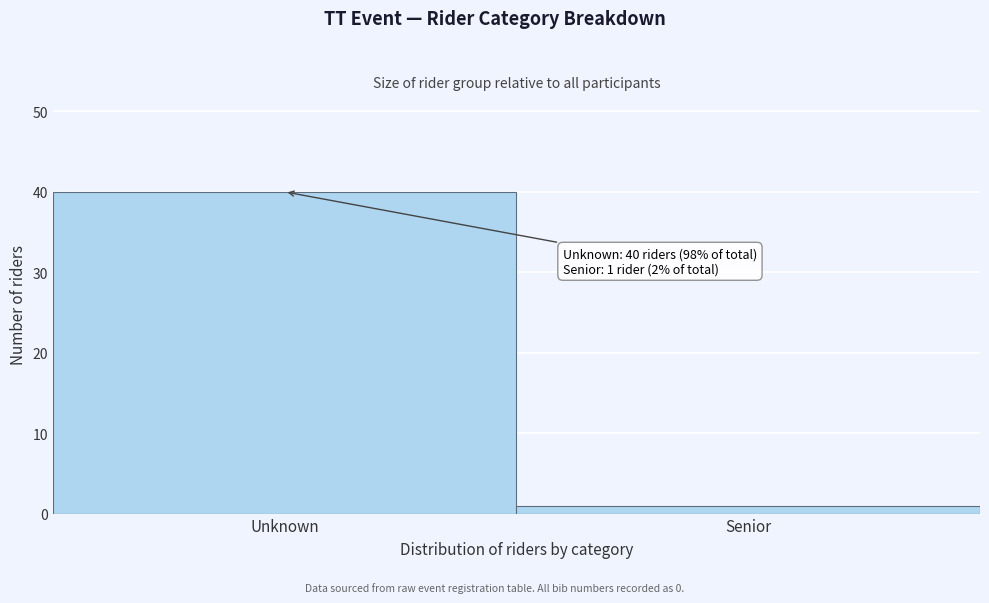

Reading left to right, what are all the values shown in this chart?

Unknown=40	Senior=1